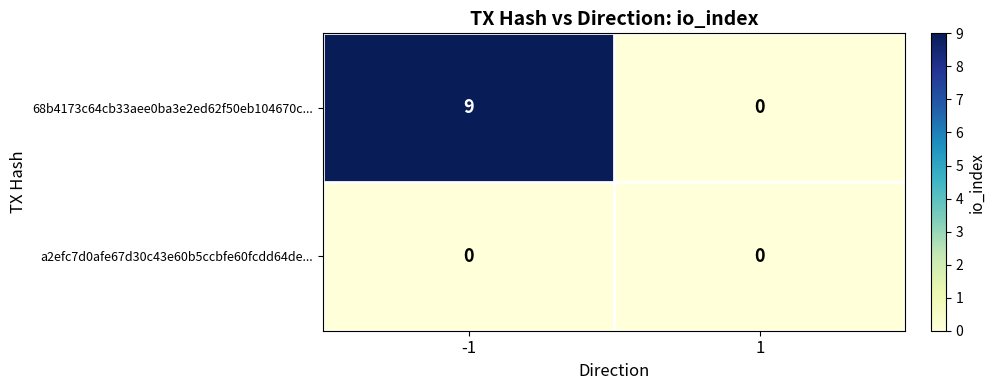

Is it true that 68b4173c64cb33aee0ba3e2ed62f50eb104670c... equals -3 at 1?

False